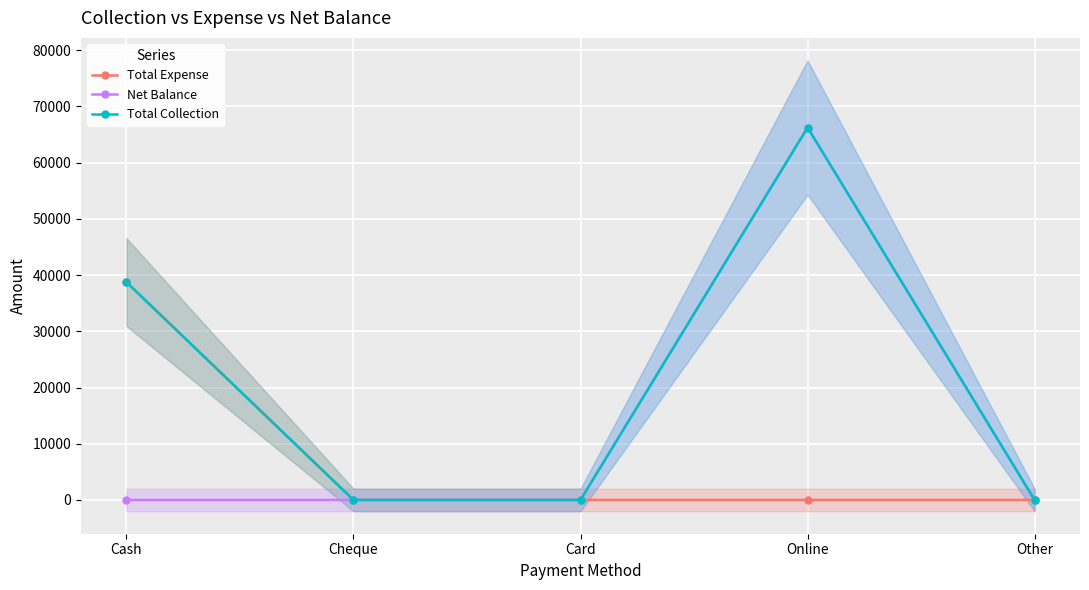

Is it true that Net Balance equals 66250 at Online?

True